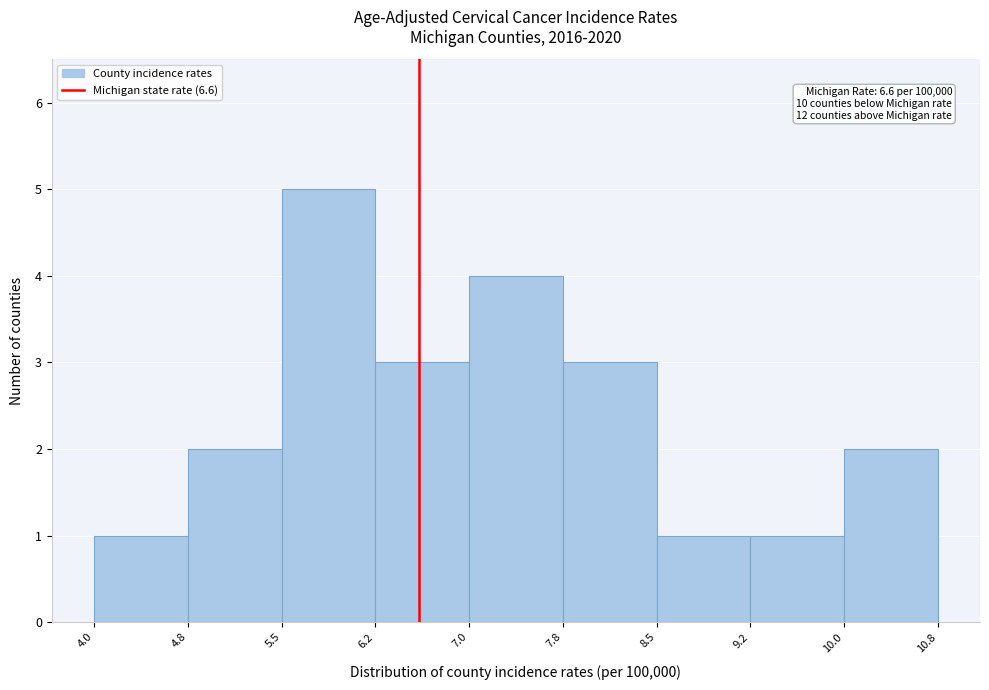

Which range on the x-axis has the tallest bar?

5.5 to 6.2